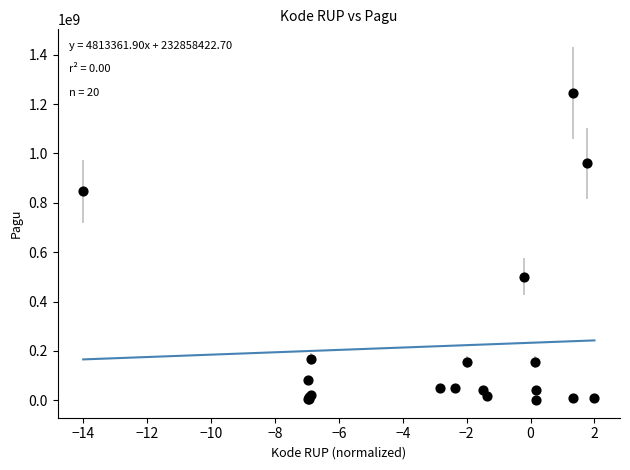

What Y value in the scatter plot is closest to 622840000?

499932000